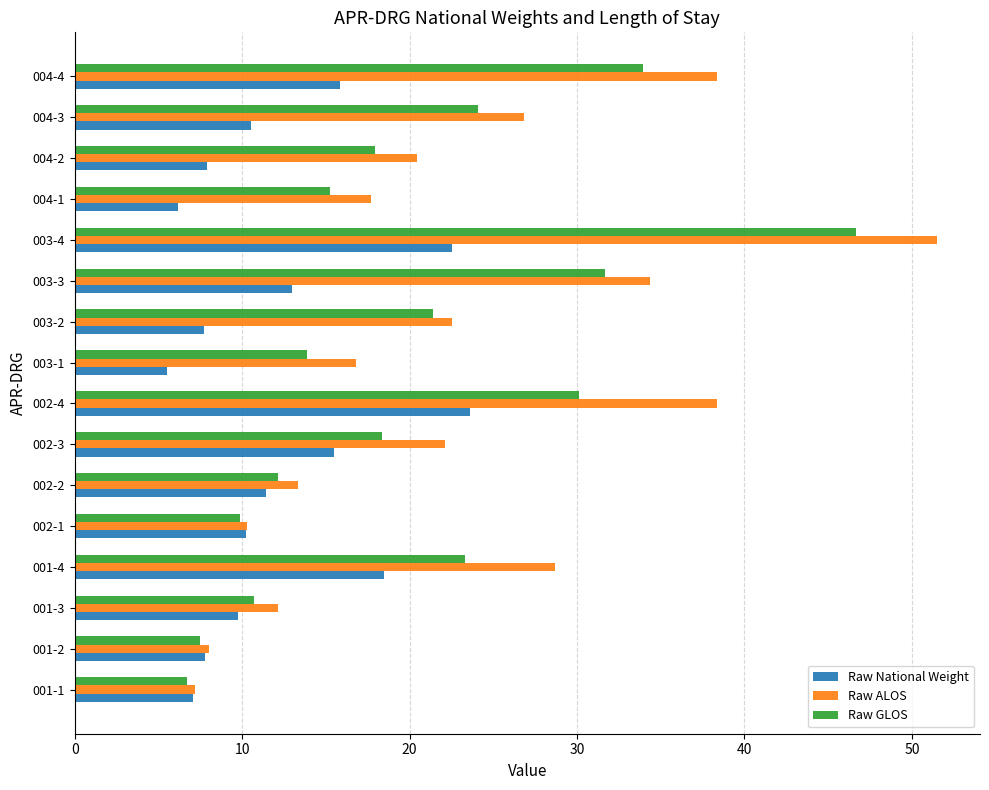

What is the total value across all series at 001-3?

32.6